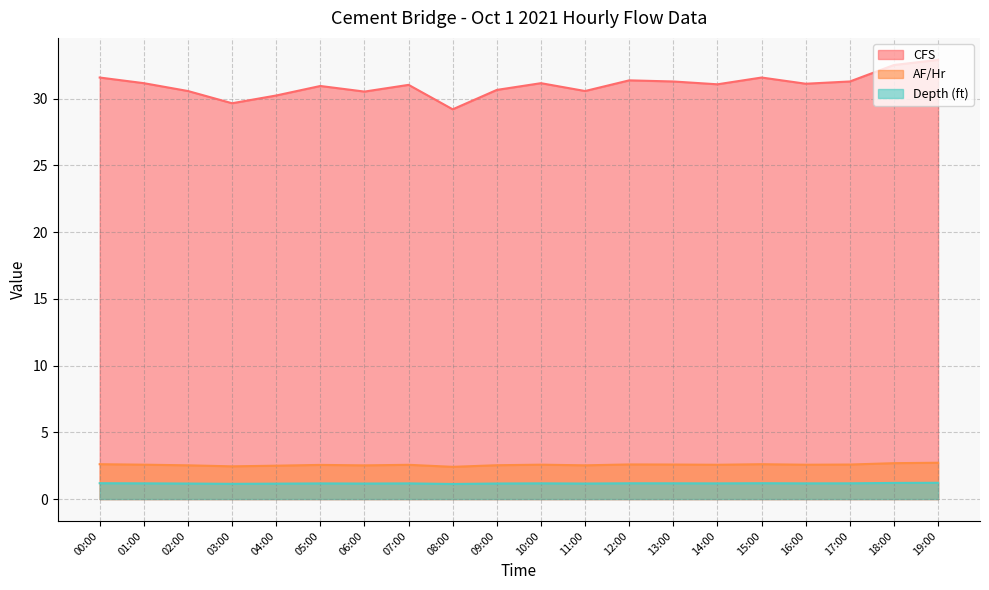

Where is the first local minimum for Depth (ft)?

03:00